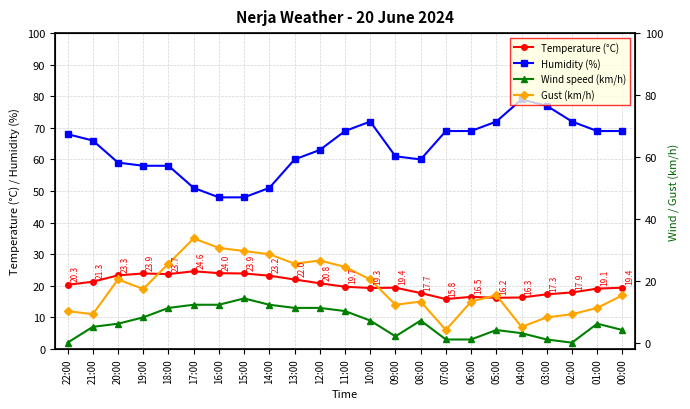

List the series in order of their peak value, lowest first.

Wind speed (km/h), Temperature (°C), Gust (km/h), Humidity (%)